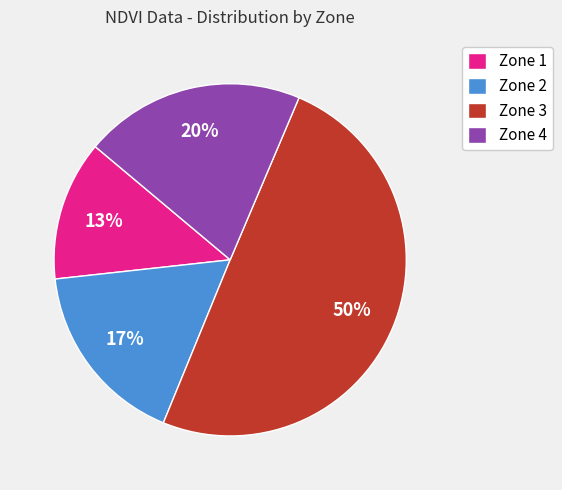

Does Zone 1 represent more than half of the total?

No